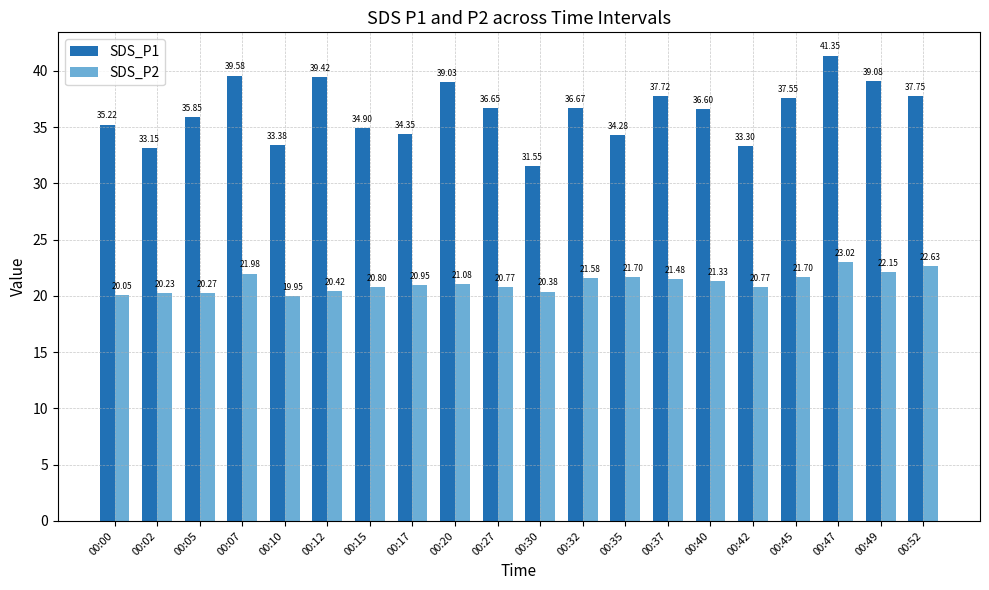

At how many categories does at least one series exceed 41?

1